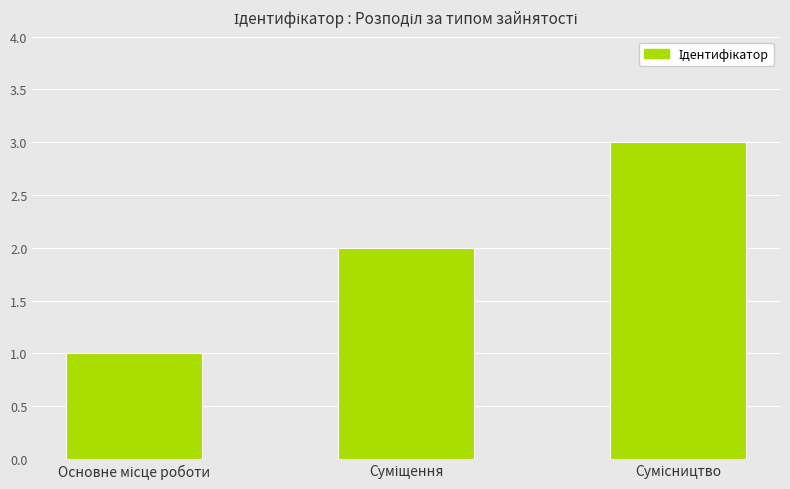

What is the maximum value shown in the chart?

3